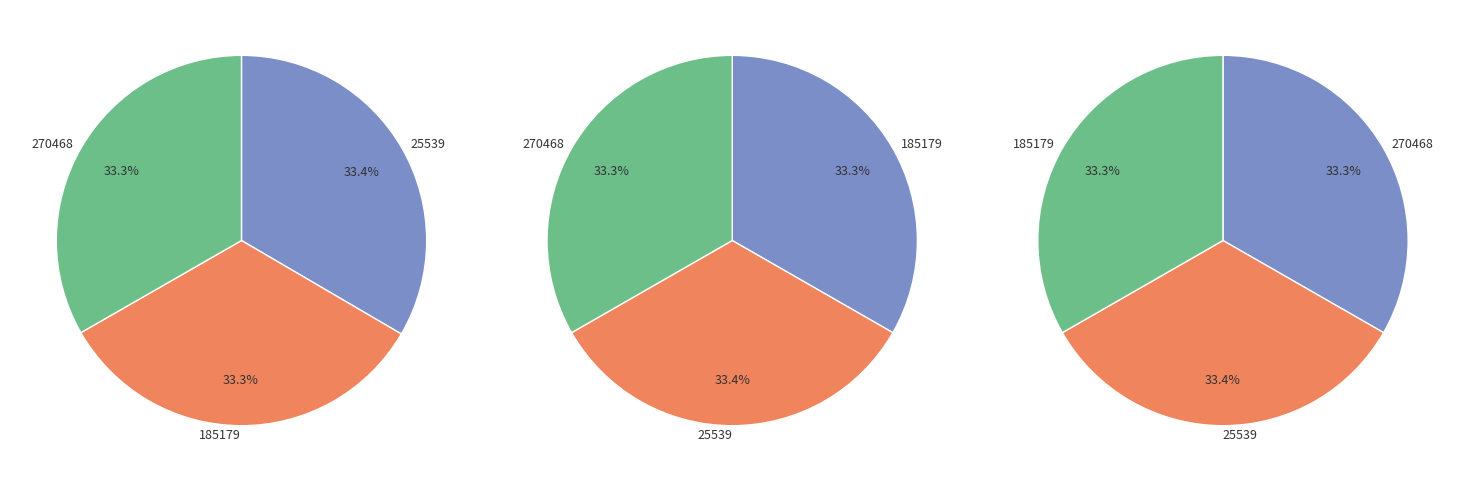

Which has a higher value, 25539 or 185179?

25539